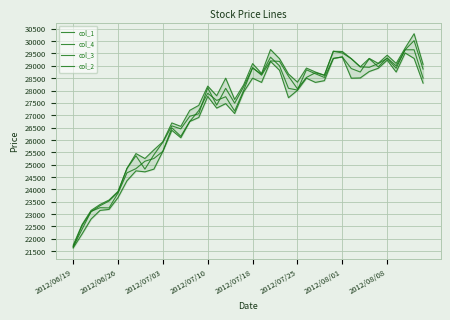

Reading left to right, what are all the values shown in this chart?

col_1: 21670	22390	23110	23260	23250	23850	24670	24840	25140	25250	25540	26490	26150	26750	27190	27890	27600	27750	27170	28000	28930	28620	29200	29180	28580	28070	28530	28720	28620	29590	29520	29290	28960	28940	29090	29300	28900	29650	30020	28870
col_4: 21680	22540	23100	23340	23530	23890	24850	25360	24820	25400	25910	26570	26450	26960	27060	28110	27410	28090	27490	28150	28910	28660	29350	29000	28090	28020	28840	28680	28530	29300	29360	28890	28750	29290	28960	29320	29000	29650	29650	28510
col_3: 21630	22200	22800	23150	23190	23670	24350	24750	24710	24820	25540	26390	26090	26750	26910	27760	27290	27470	27070	27940	28500	28330	29180	28820	27710	28010	28500	28330	28400	29300	29360	28500	28510	28770	28900	29230	28750	29520	29300	28300
col_2: 21740	22580	23150	23390	23570	23920	24850	25450	25250	25600	25930	26690	26550	27200	27400	28180	27790	28500	27640	28230	29090	28690	29660	29290	28670	28340	28910	28750	28620	29590	29580	29290	28960	29300	29100	29430	29100	29720	30300	29060